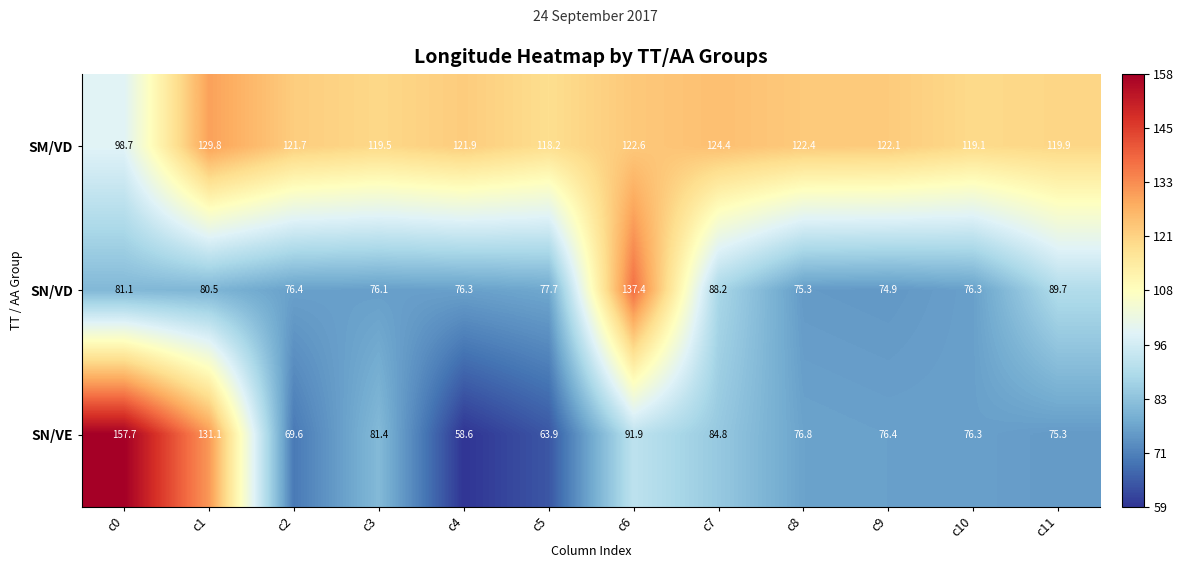

What is the greatest value displayed?

157.7